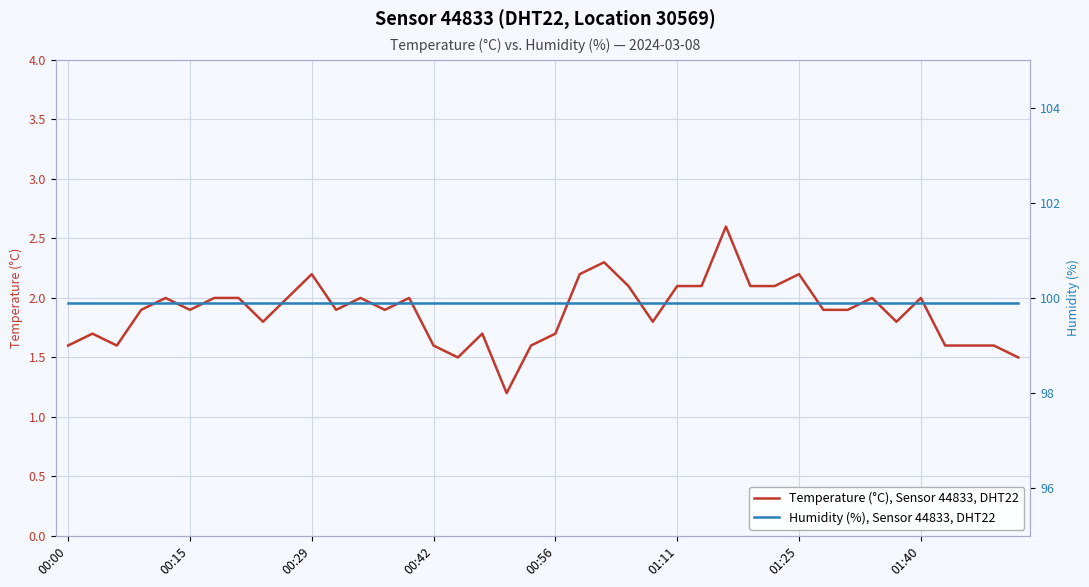

At which category does the chart reach its peak across all series?

00:00